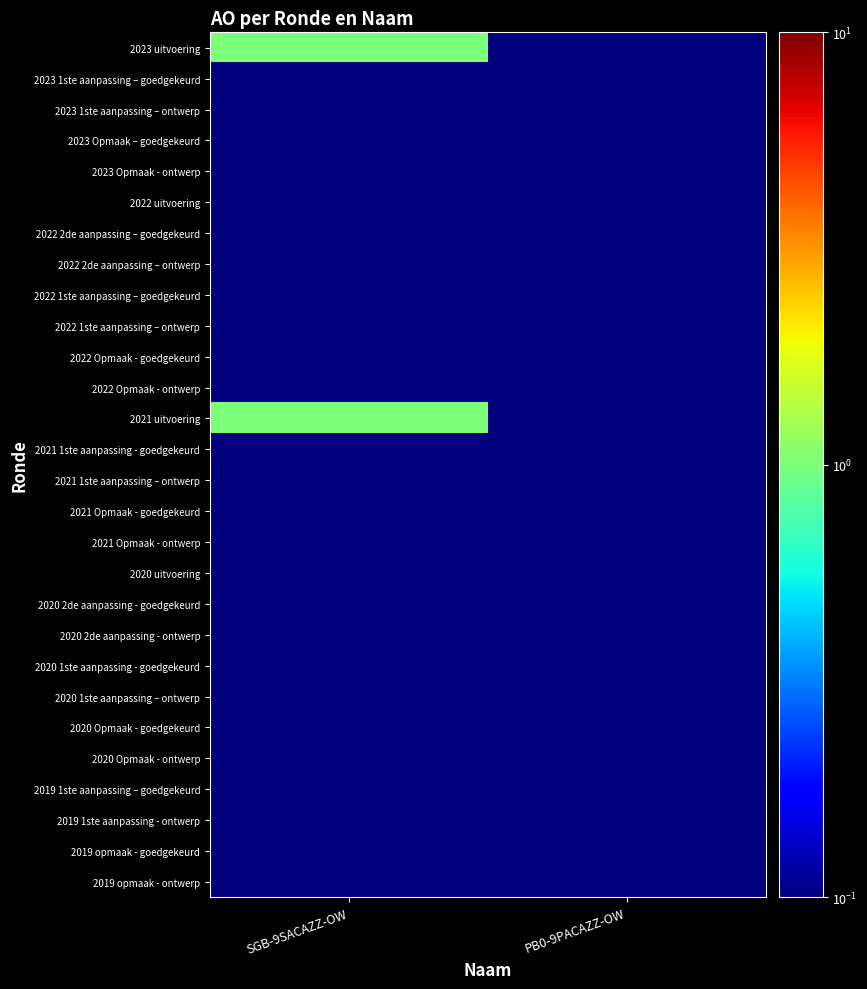

Between SGB-9SACAZZ-OW and PB0-9PACAZZ-OW, which is larger?

SGB-9SACAZZ-OW